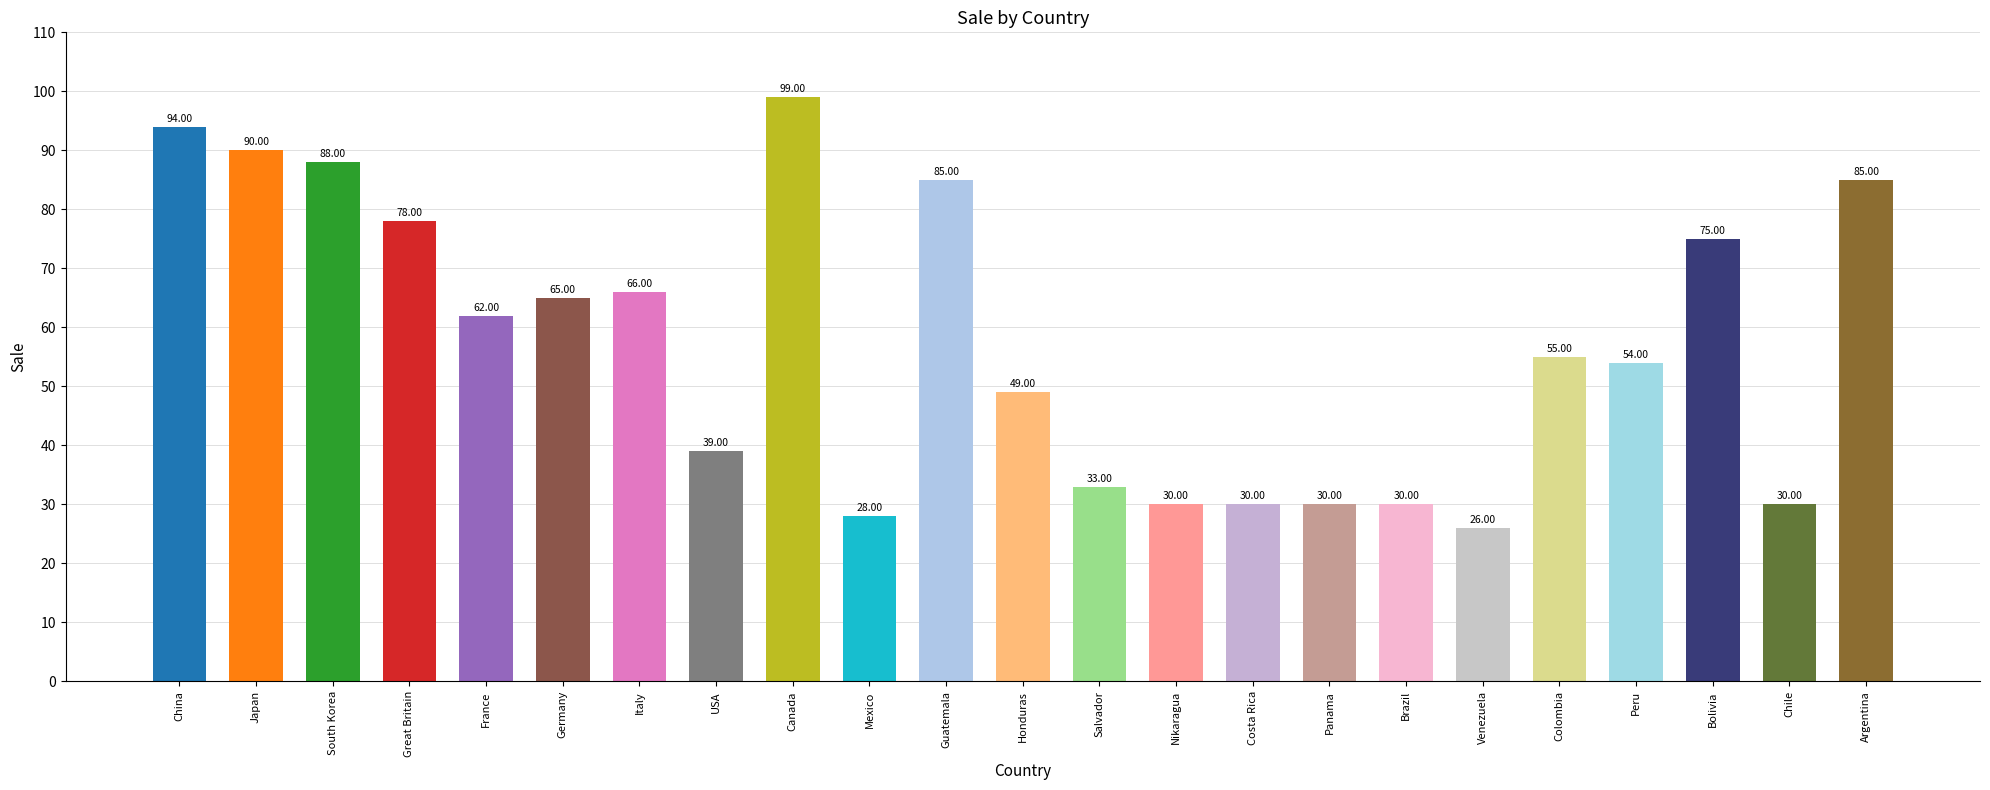

Does the chart contain stacked bars?

No